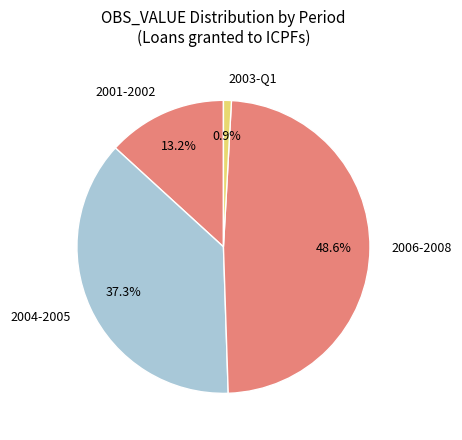

Rank the categories by value from highest to lowest.

2006-2008, 2004-2005, 2001-2002, 2003-Q1